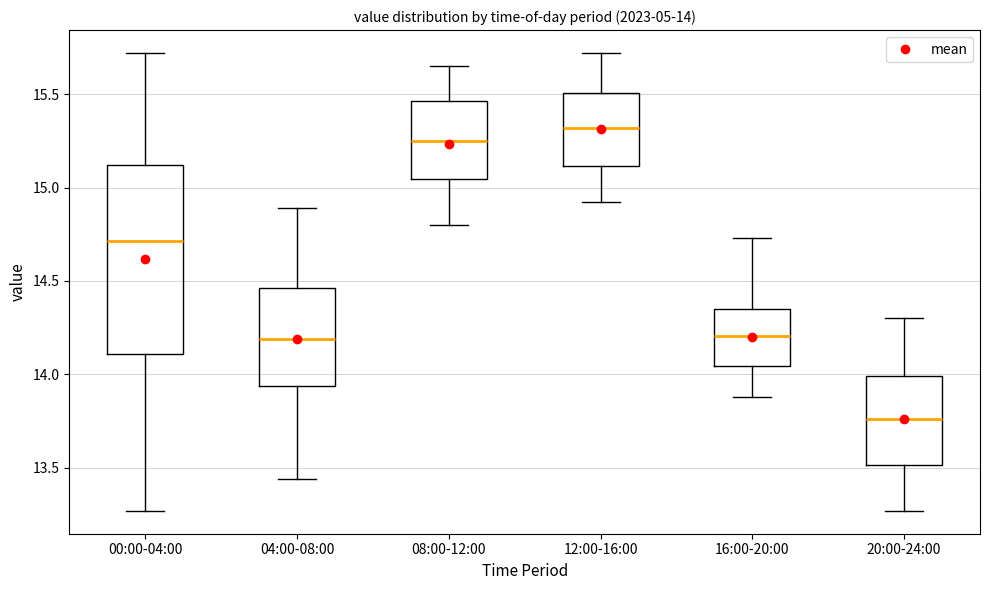

Which box has the highest median line?

12:00-16:00